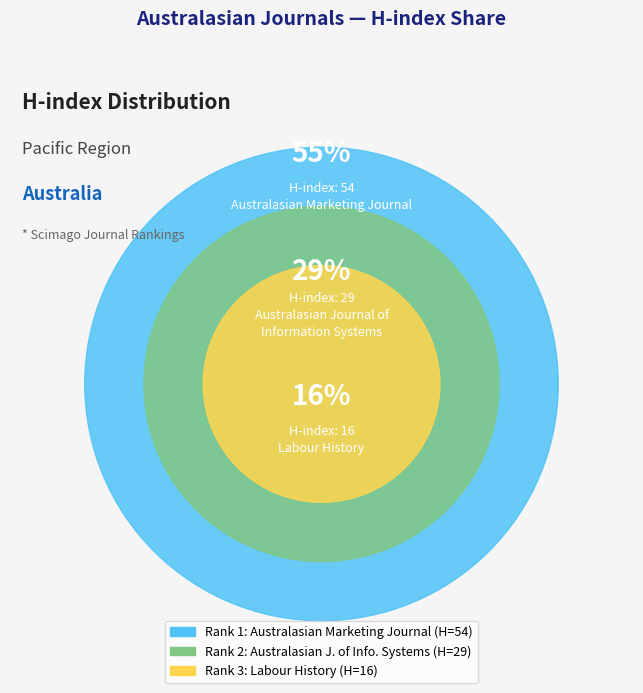

Approximately how many times larger is the value at Australasian Marketing Journal
(Rank 1, H-index: 54) compared to Australasian Journal of
Information Systems
(Rank 2, H-index: 29)?

1.9